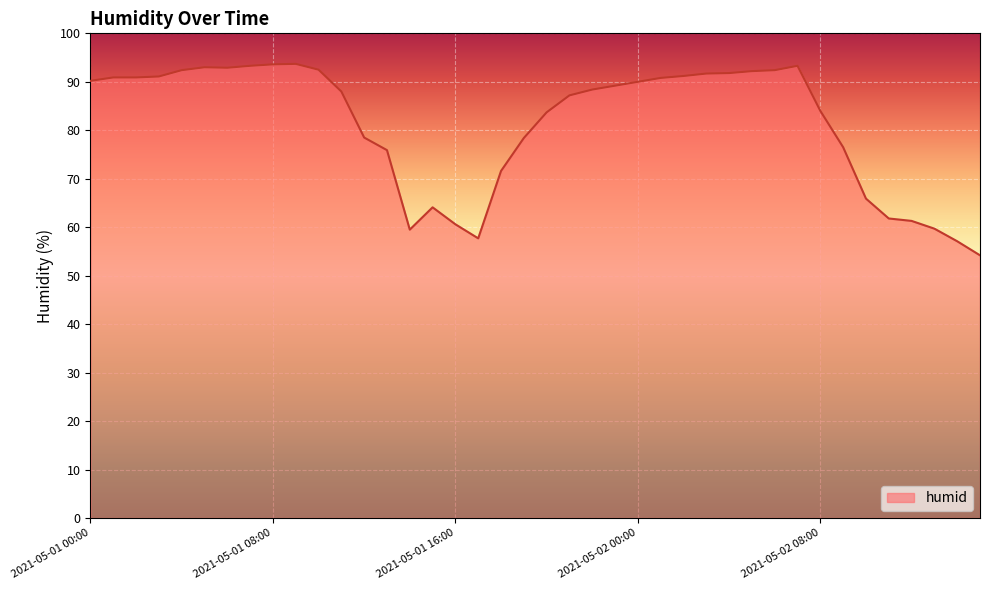

What is the difference between the maximum and minimum values?

39.5